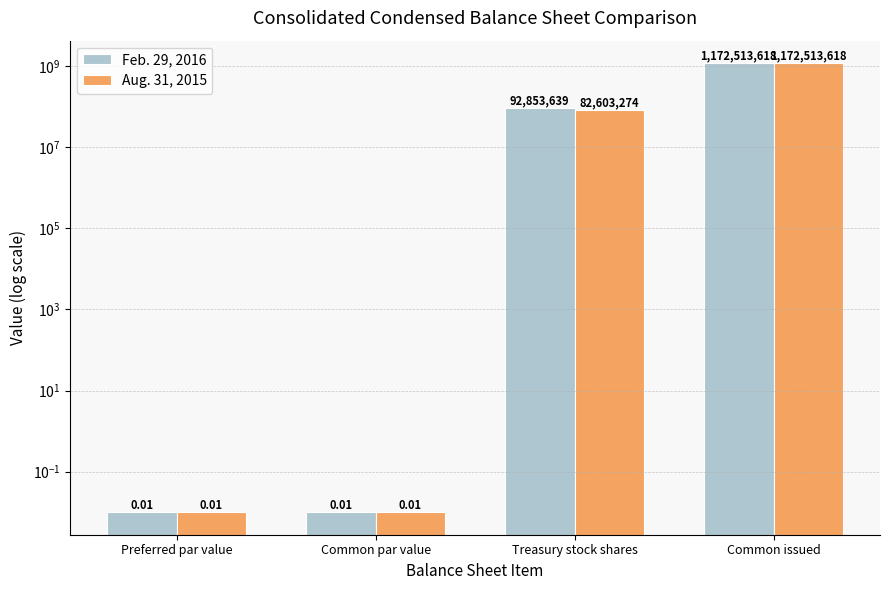

How many data points in Feb. 29, 2016 are above 92853639?

1